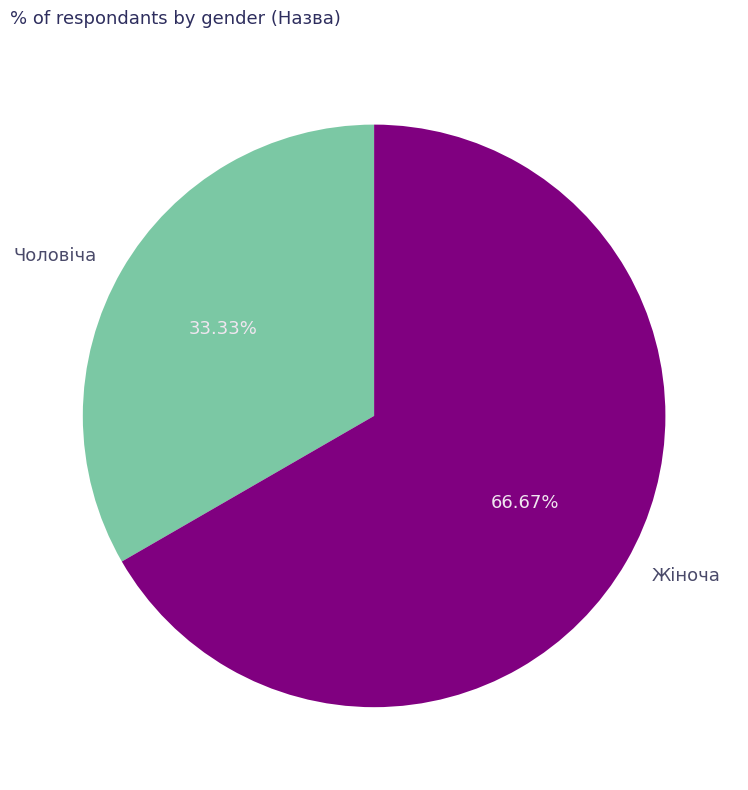

Is Чоловіча the majority of the pie?

No